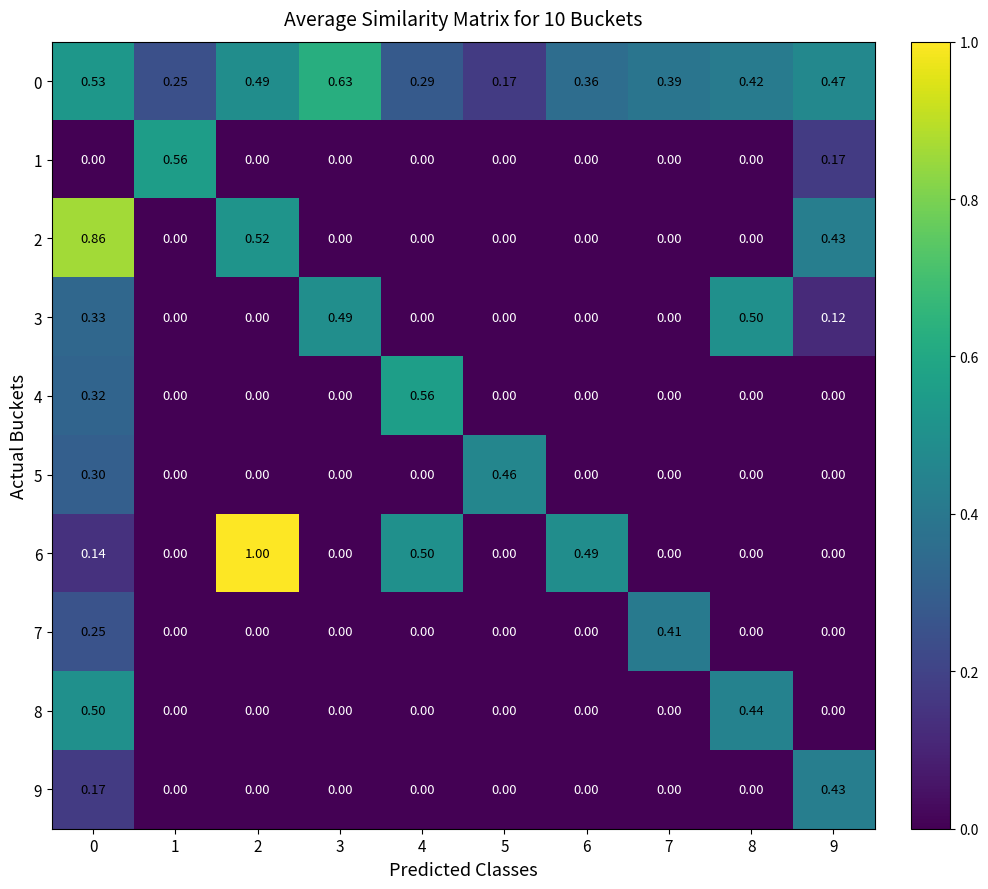

Is the value of 8 at 8 greater than the value of 0 at 8?

Yes